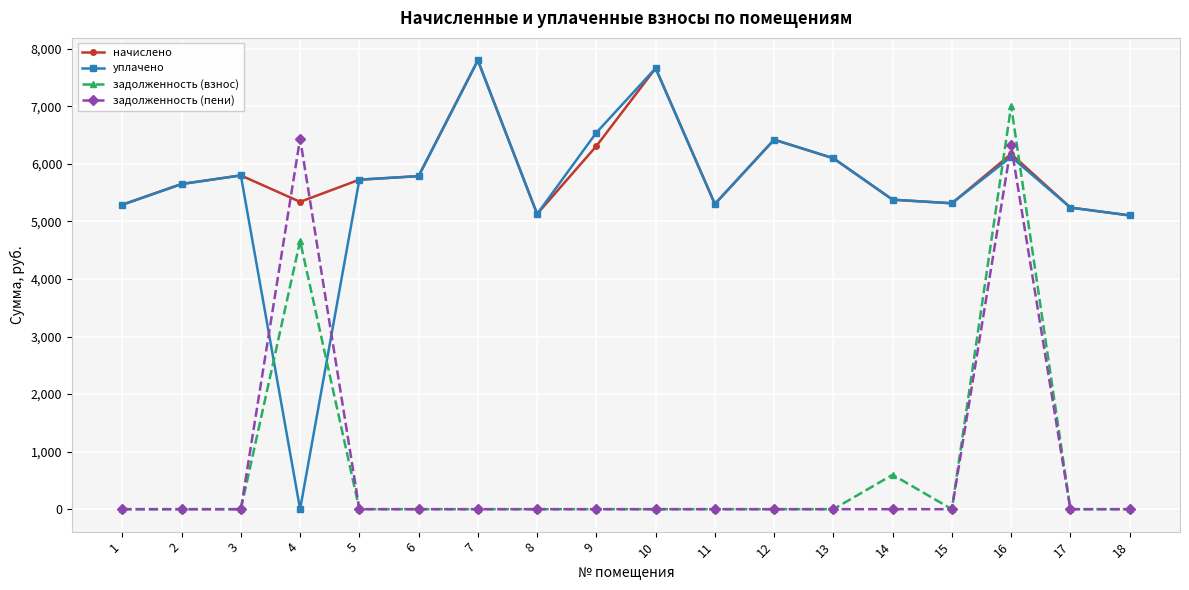

What is the difference between the maximum and second lowest values in the задолженность (взнос) series?

7006.8